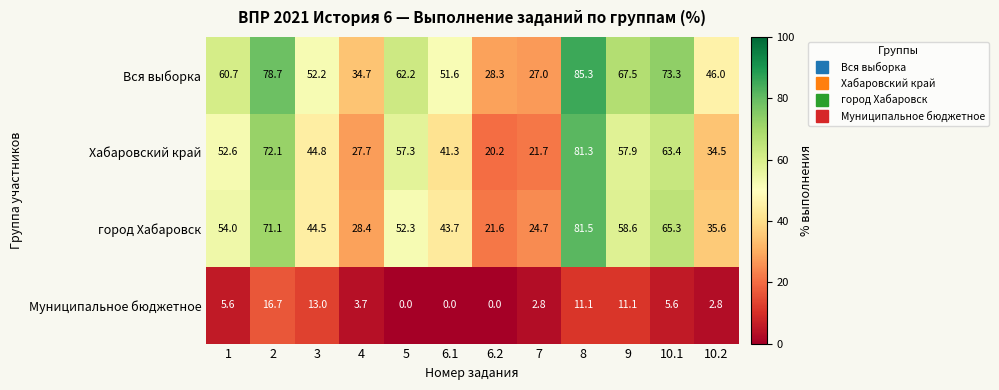

What is the maximum value shown in the chart?

85.3